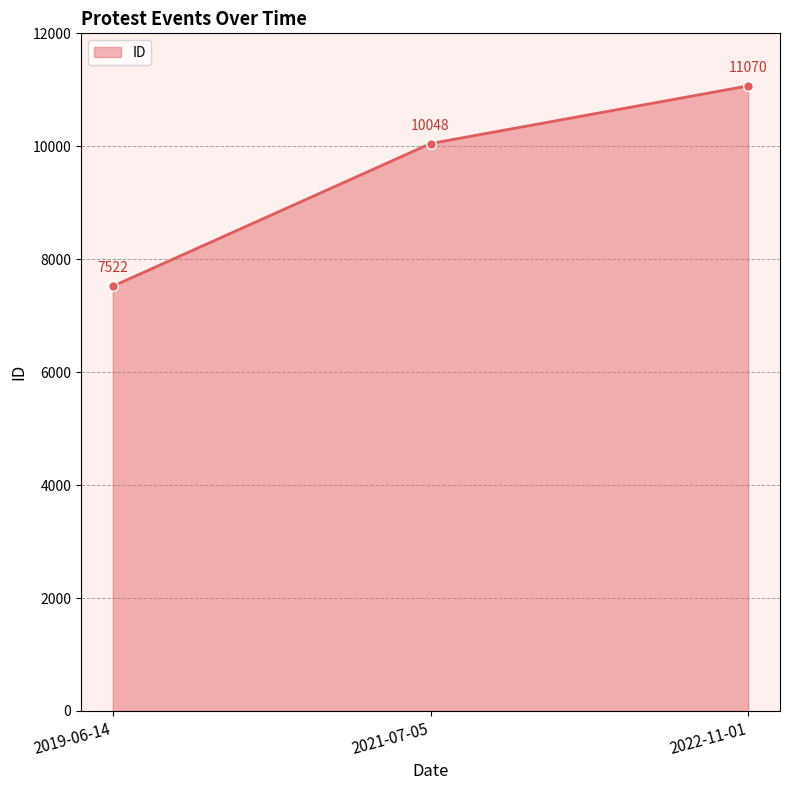

Read the value at 2022-11-01, to the nearest 10.

11070